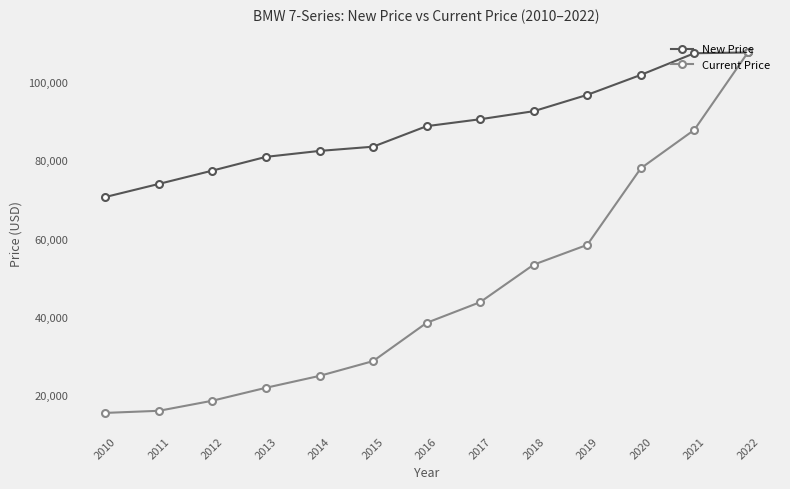

What is the difference between the highest and lowest values at 2014?

57627